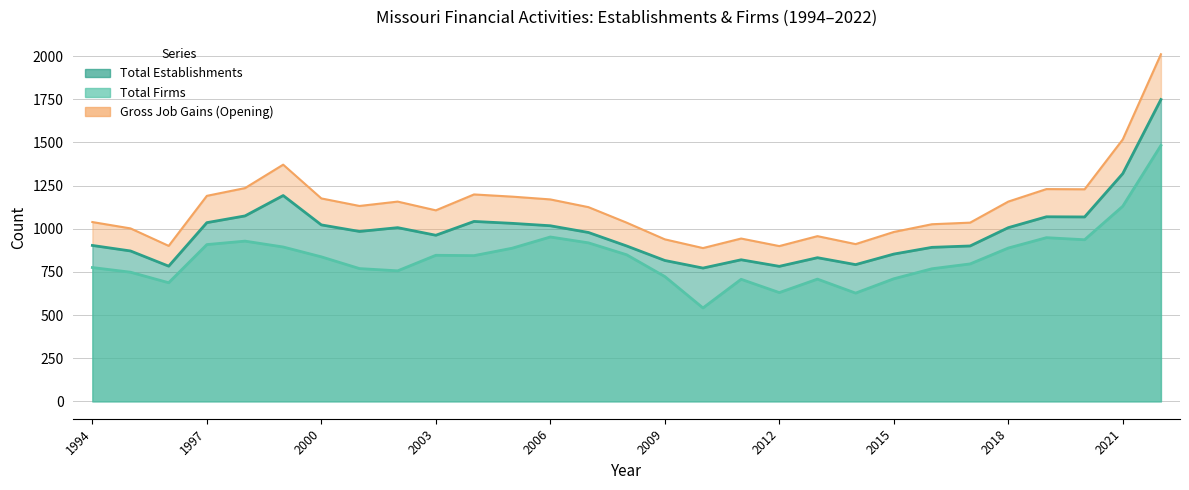

Does the chart display data point markers on the line(s)?

No